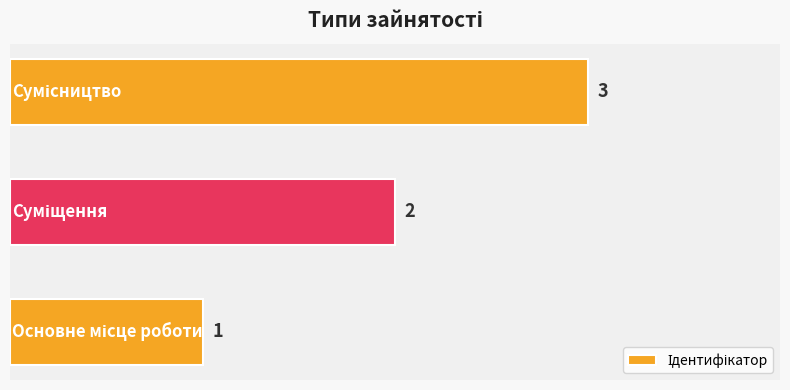

Count the values in the range 1 to 3.

3